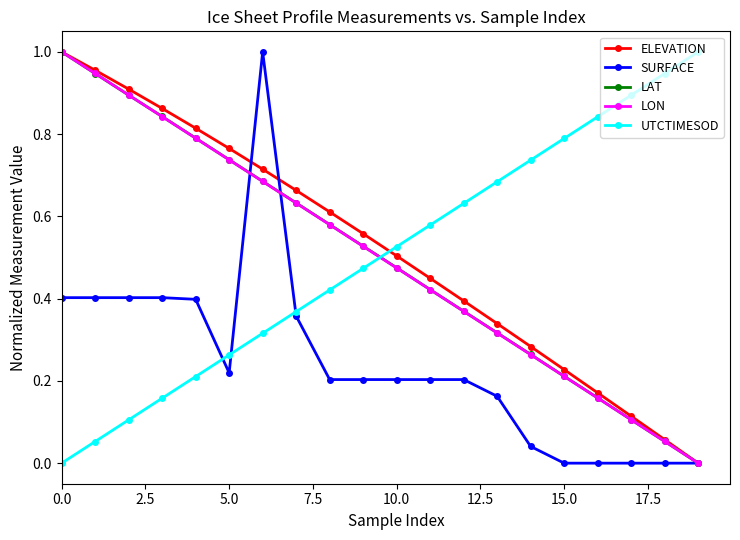

True or false: ELEVATION has more than 1 points higher than both neighbors.

False